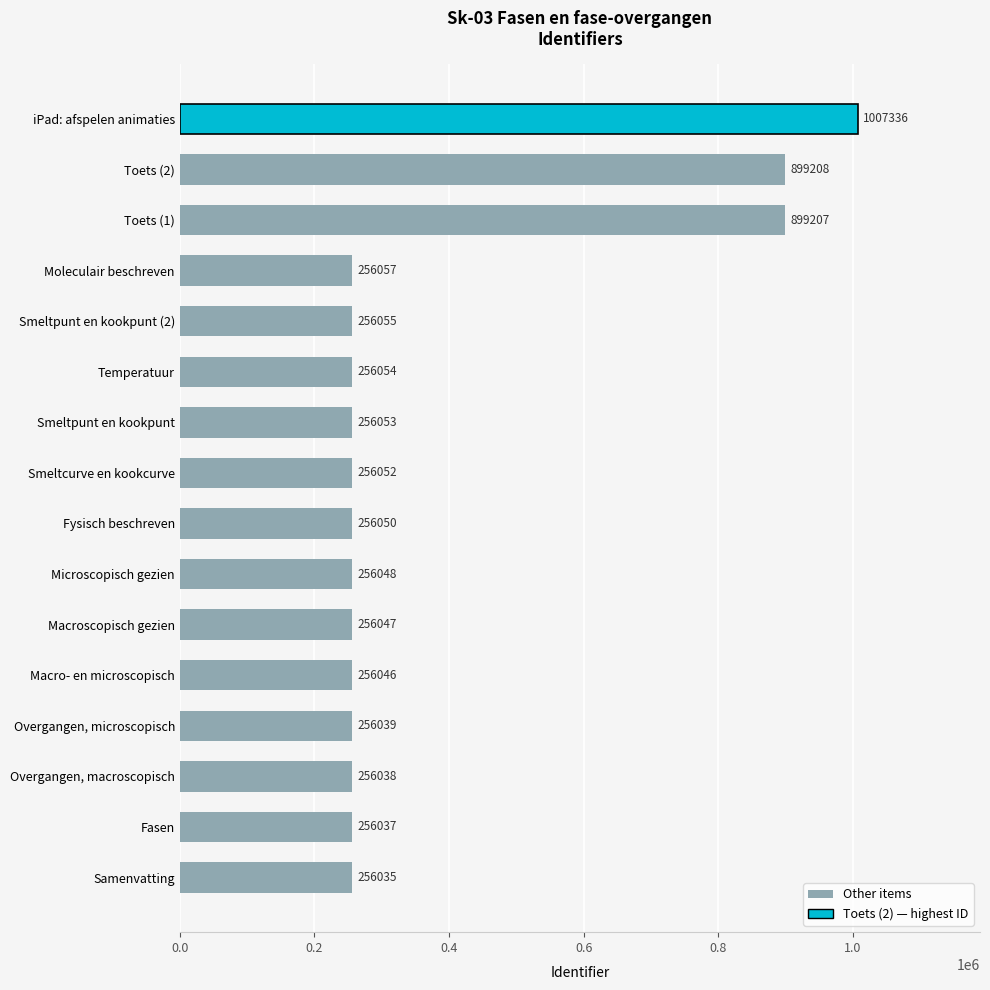

Rank the categories by value from highest to lowest.

iPad: afspelen animaties, Toets (2), Toets (1), Moleculair beschreven, Smeltpunt en kookpunt (2), Temperatuur, Smeltpunt en kookpunt, Smeltcurve en kookcurve, Fysisch beschreven, Microscopisch gezien, Macroscopisch gezien, Macro- en microscopisch, Overgangen, microscopisch, Overgangen, macroscopisch, Fasen, Samenvatting